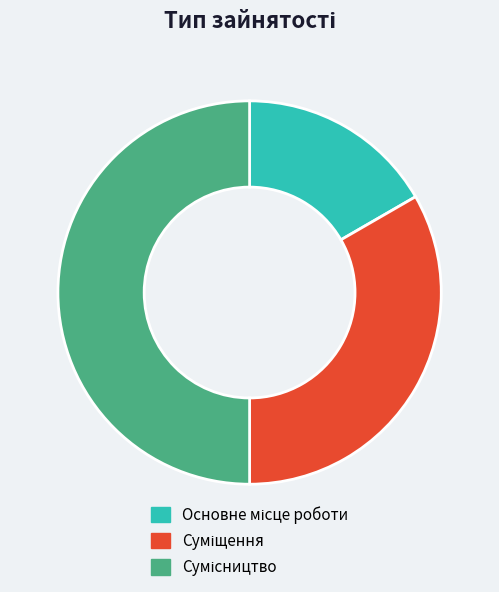

Count the number of slices in the pie.

3